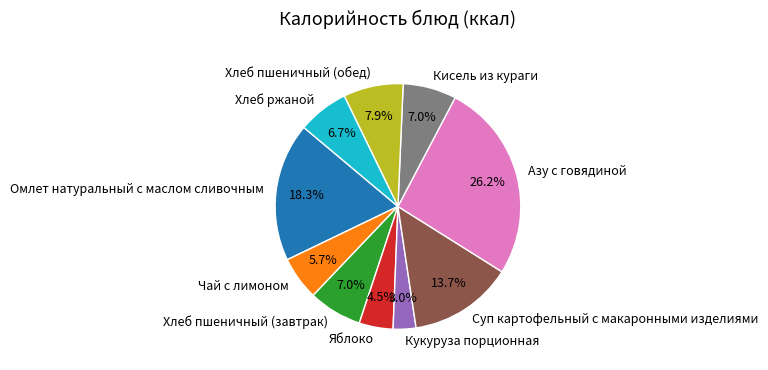

Which has a higher value, Кукуруза порционная or Омлет натуральный с маслом сливочным?

Омлет натуральный с маслом сливочным